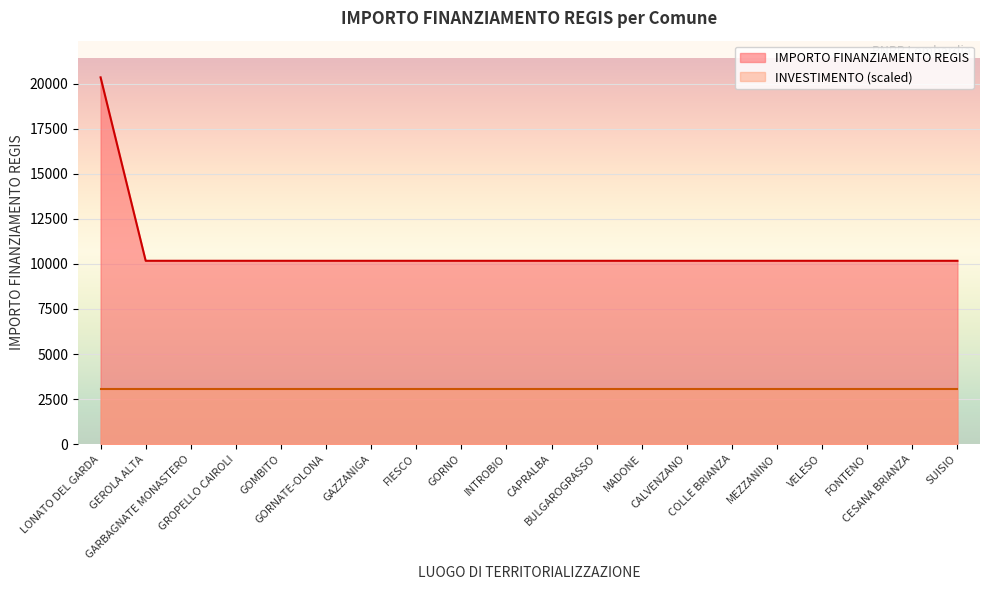

What is the minimum value shown in the chart?

3051.6